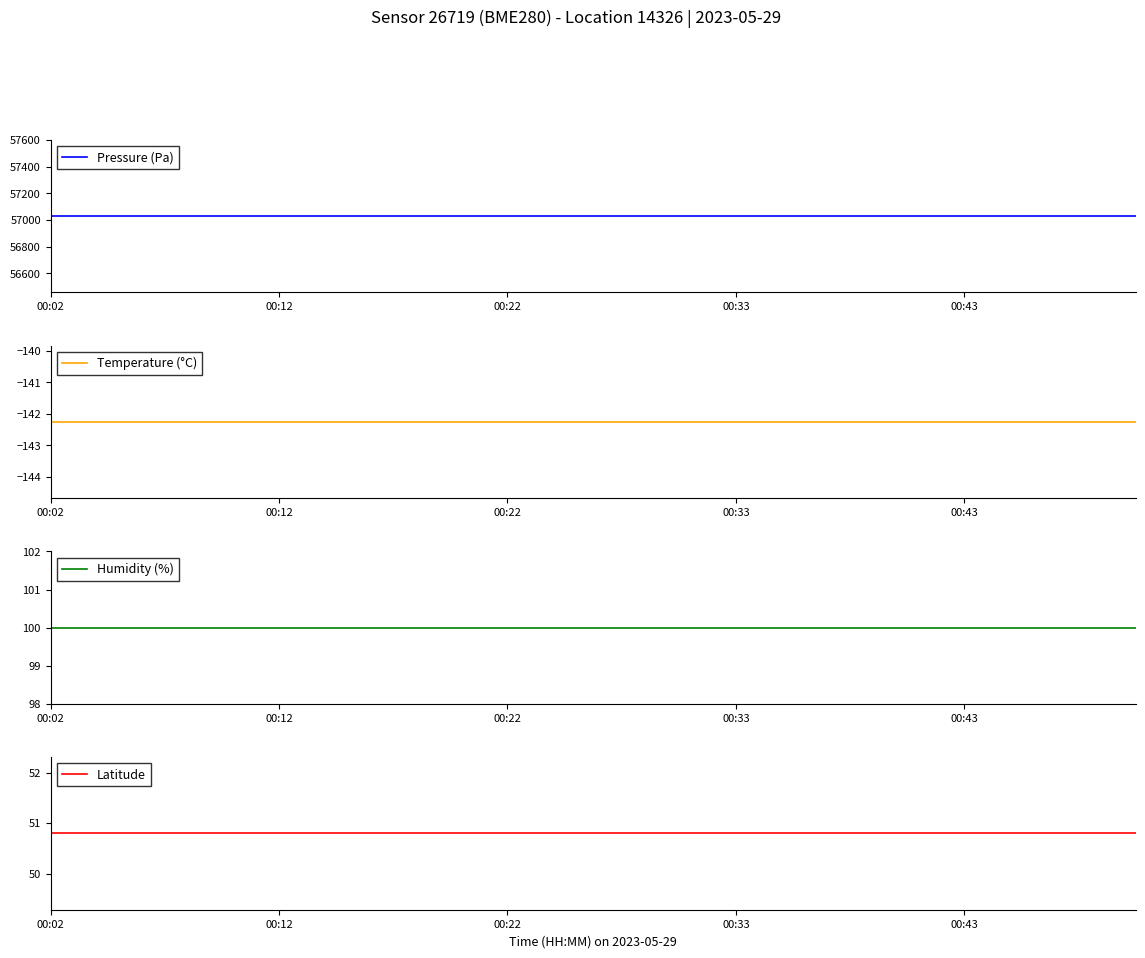

Does the chart have visible grid lines?

No